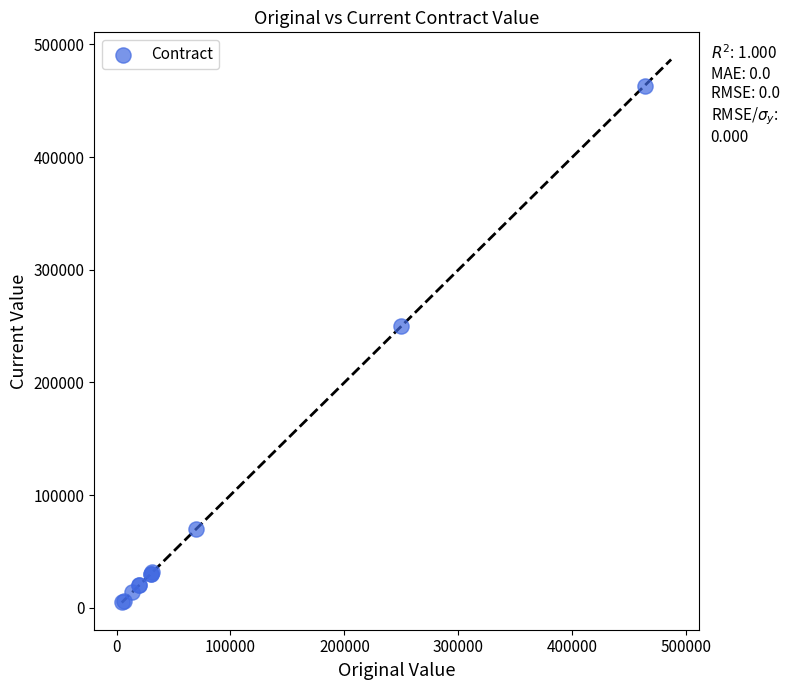

What Y value in the scatter plot is closest to 234280?

250000